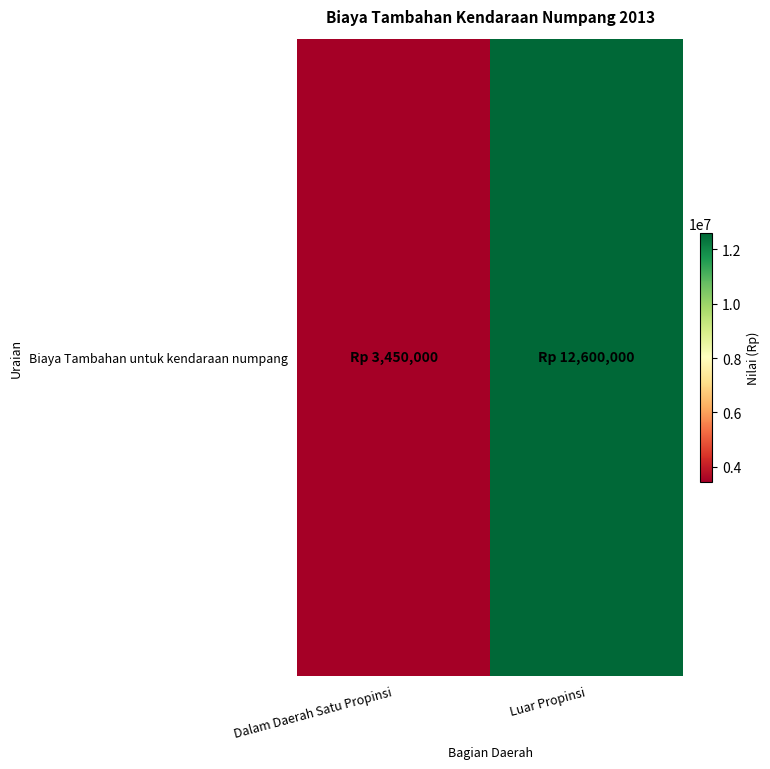

What is the change in value from Dalam Daerah Satu Propinsi to Luar Propinsi?

+9150000